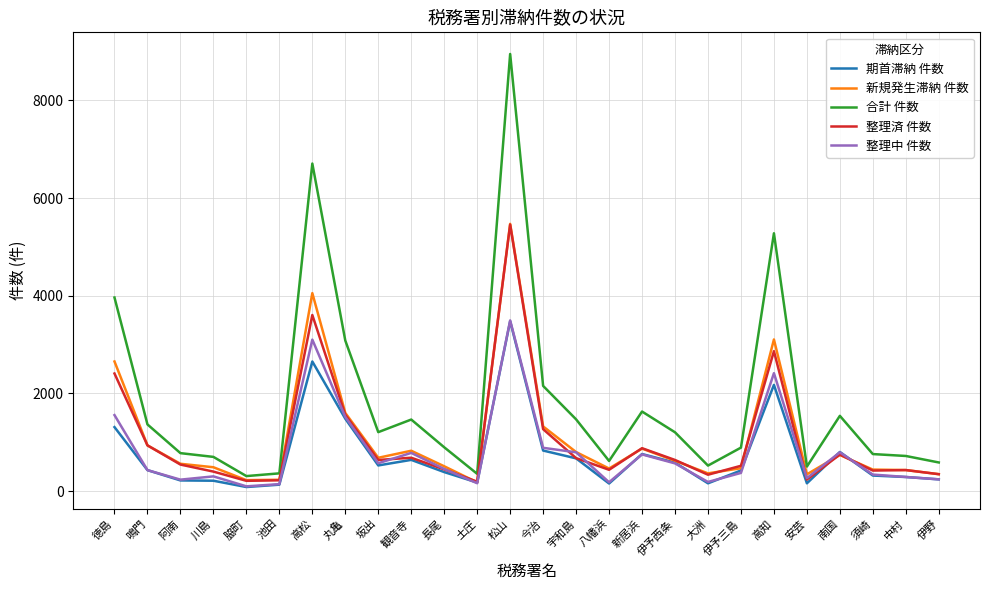

Which series has the widest spread of values?

合計 件数